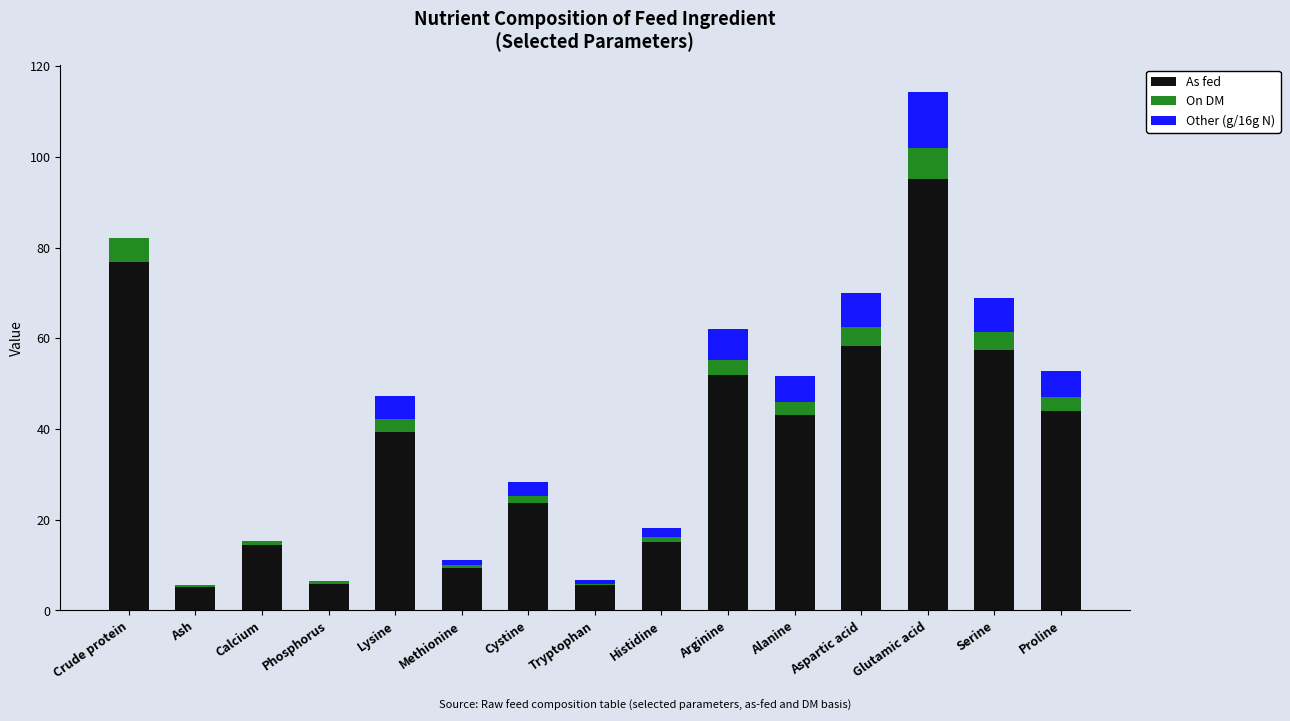

At which category is the sum across all series the highest?

Glutamic acid